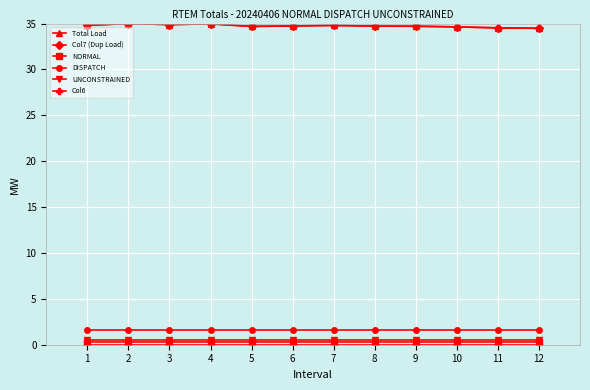

List the labels in order of Total Load value, largest first.

2, 4, 3, 1, 7, 6, 8, 9, 5, 10, 11, 12